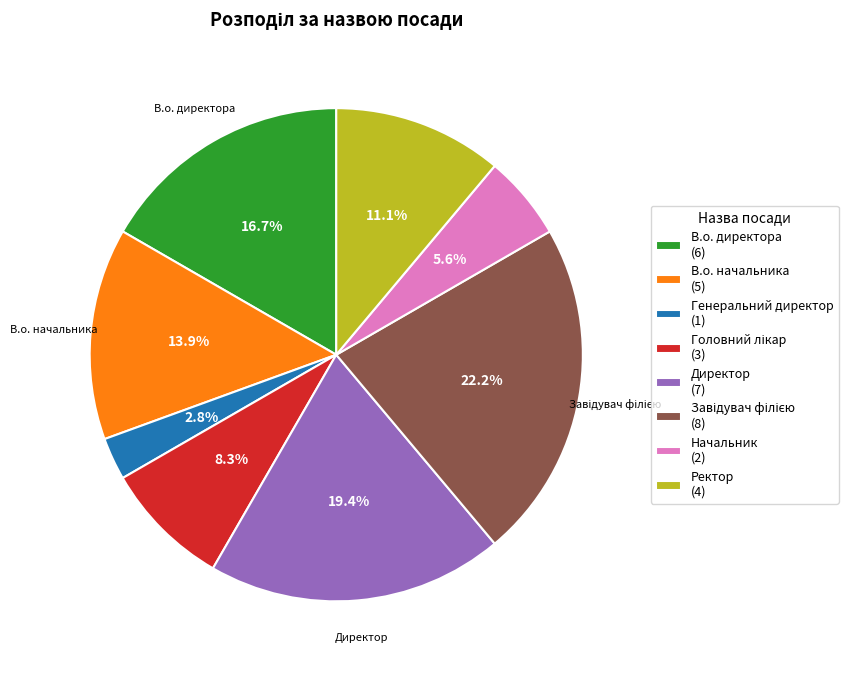

To the nearest percent, what percentage of the pie is В.о. директора?

17%